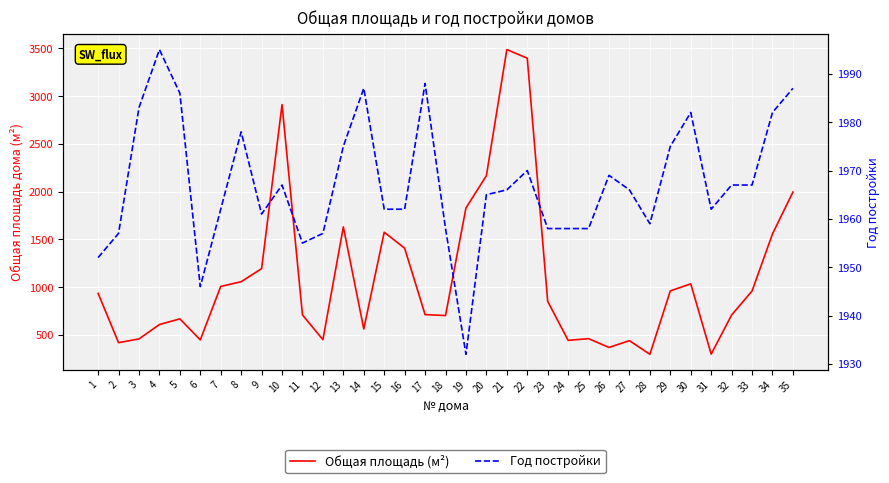

At 14, list the series in order from smallest to largest.

Общая площадь (м²), Год постройки